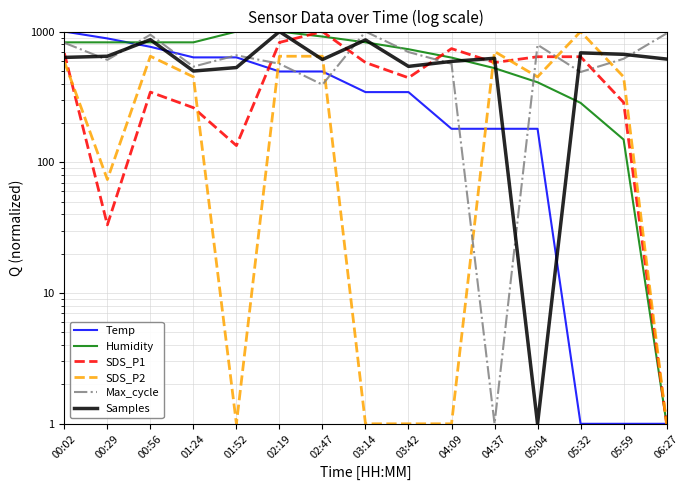

At which label does Humidity reach its peak?

01:52